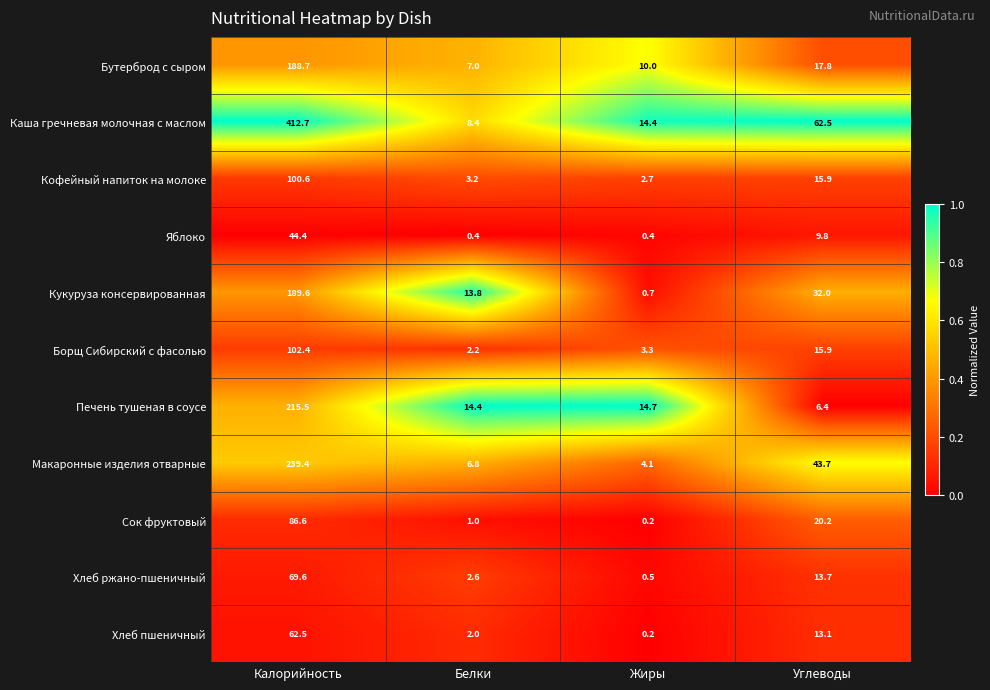

At which category does the chart reach its peak across all series?

Калорийность